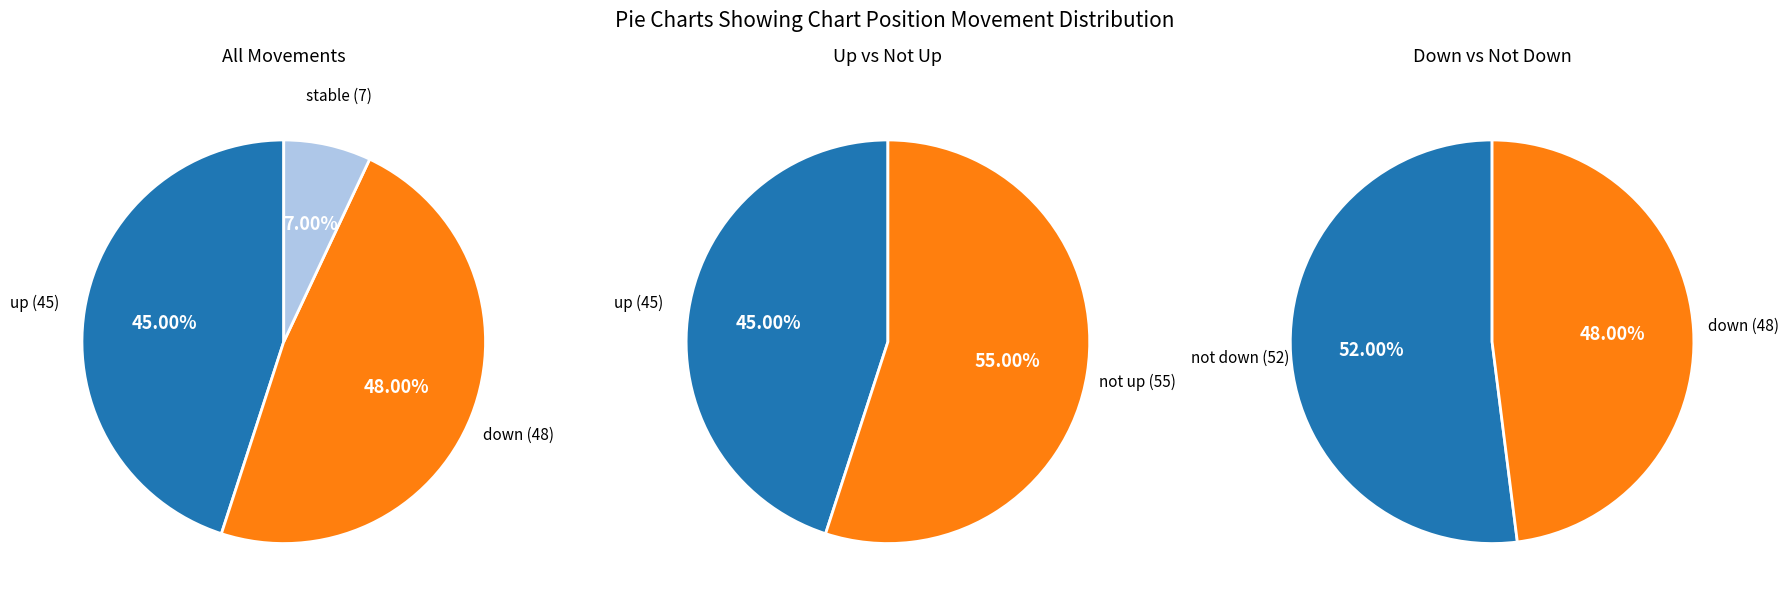

To the nearest percent, what is the difference between the largest and smallest slice percentages?

41%